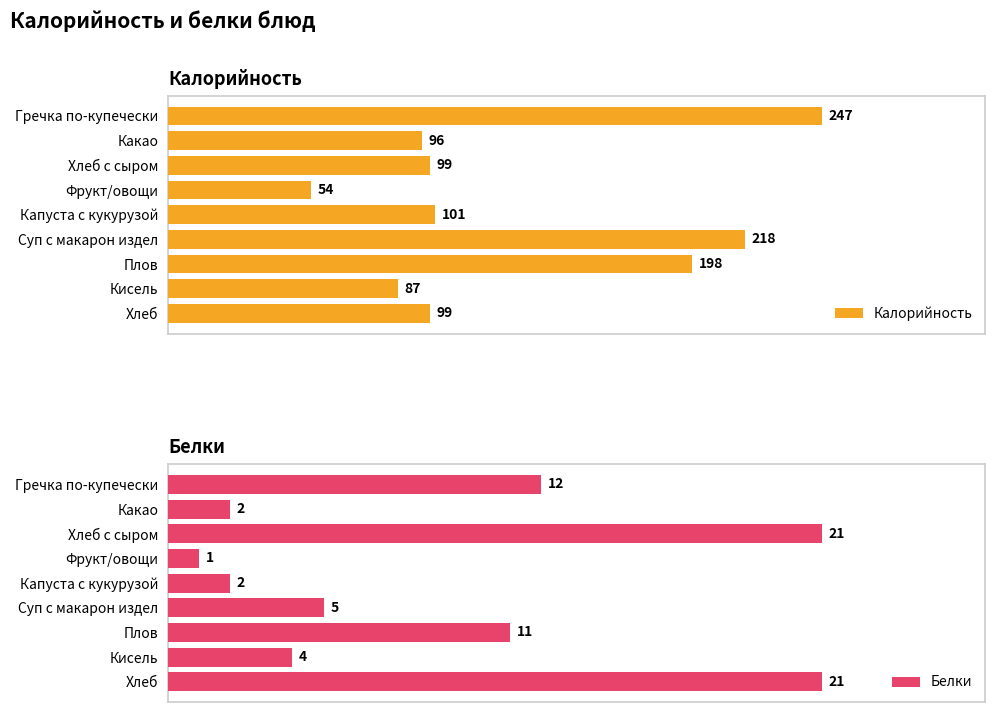

What are all the series names shown in the legend?

Калорийность, Белки